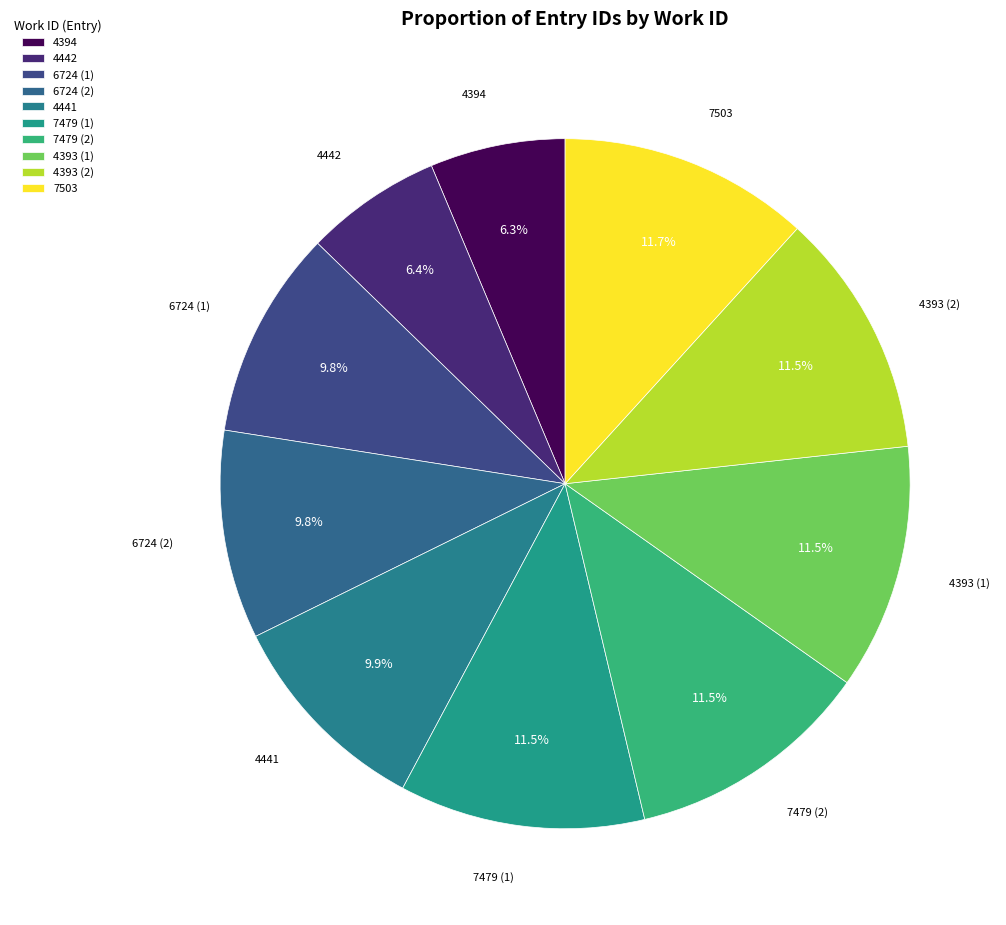

What is the ratio of the value at 7479 (2) to the value at 4442?

1.8